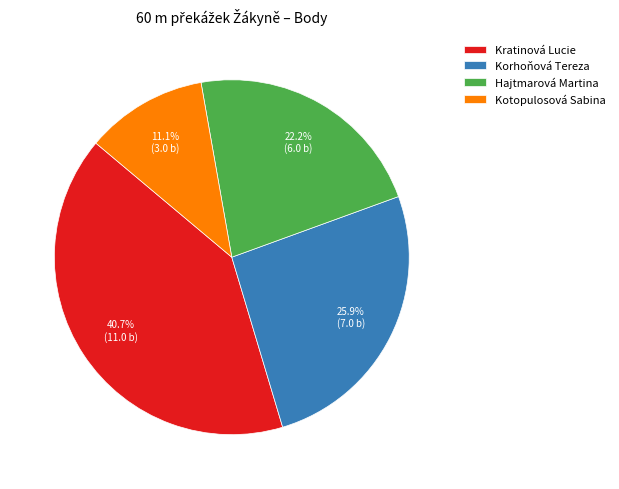

To the nearest percent, what percentage of the pie is Kotopulosová Sabina?

11%